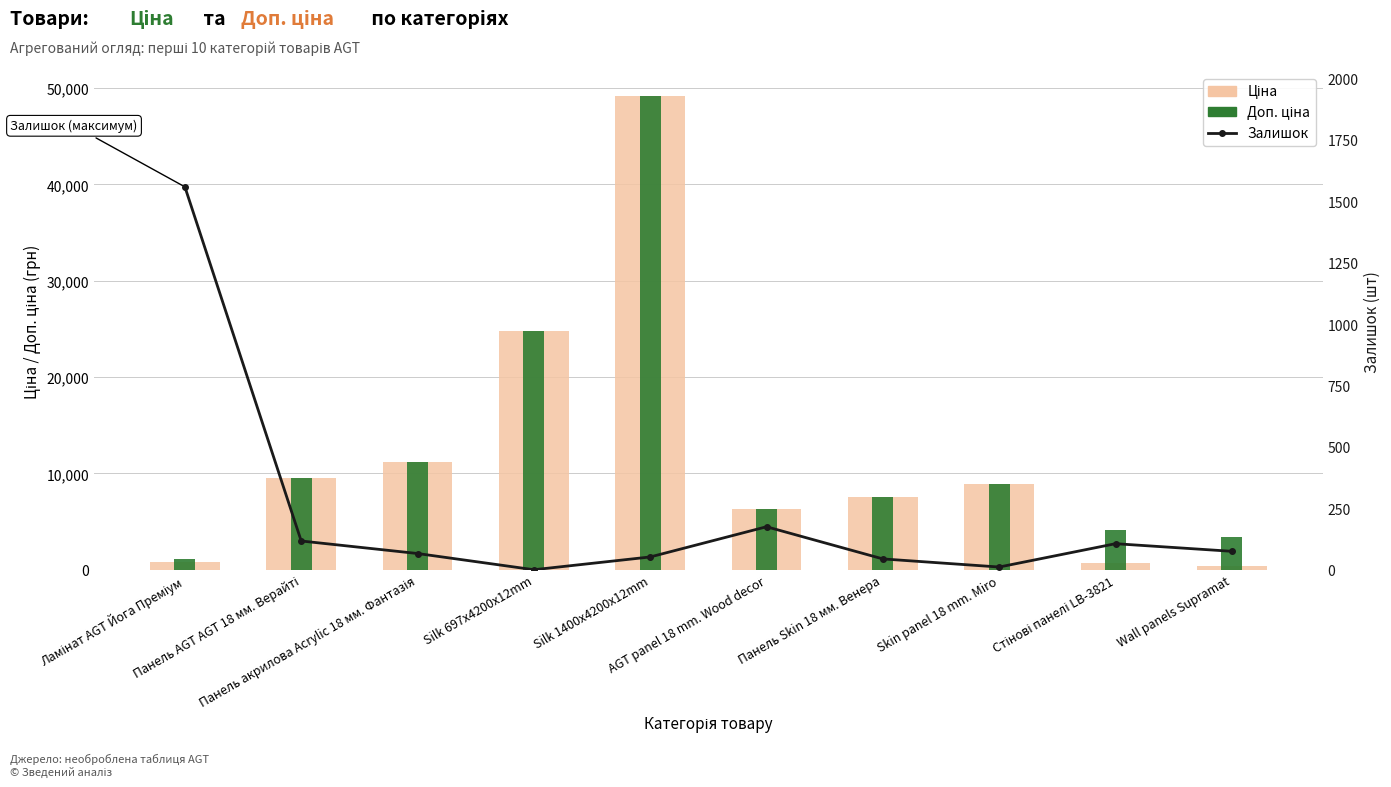

Are the bars horizontal?

No